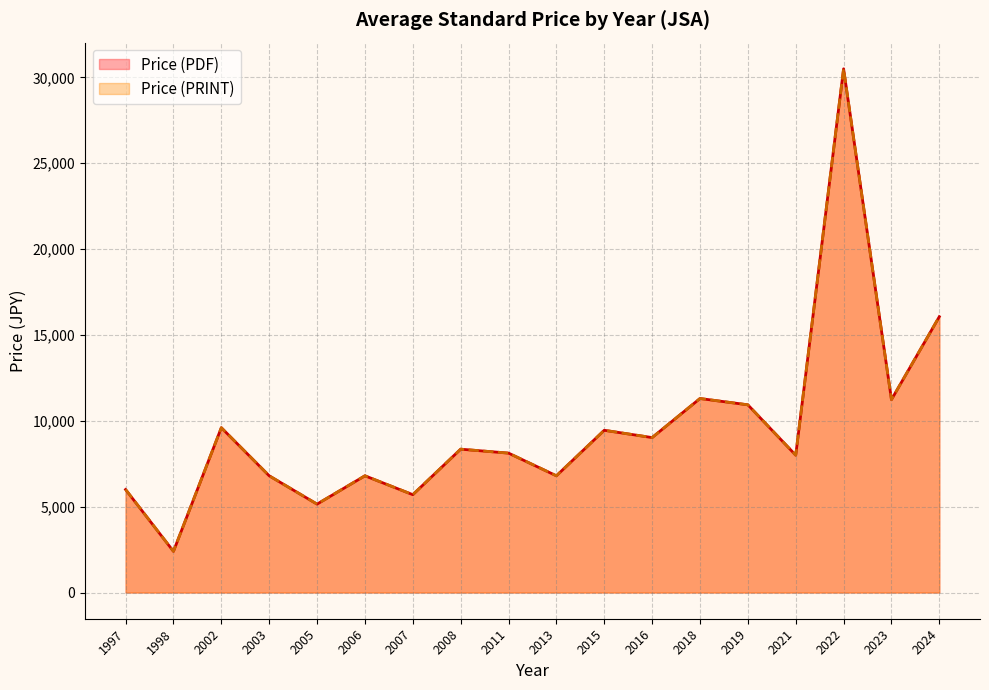

Is the value of Price (PRINT) at 2008 greater than the value of Price (PDF) at 2013?

Yes